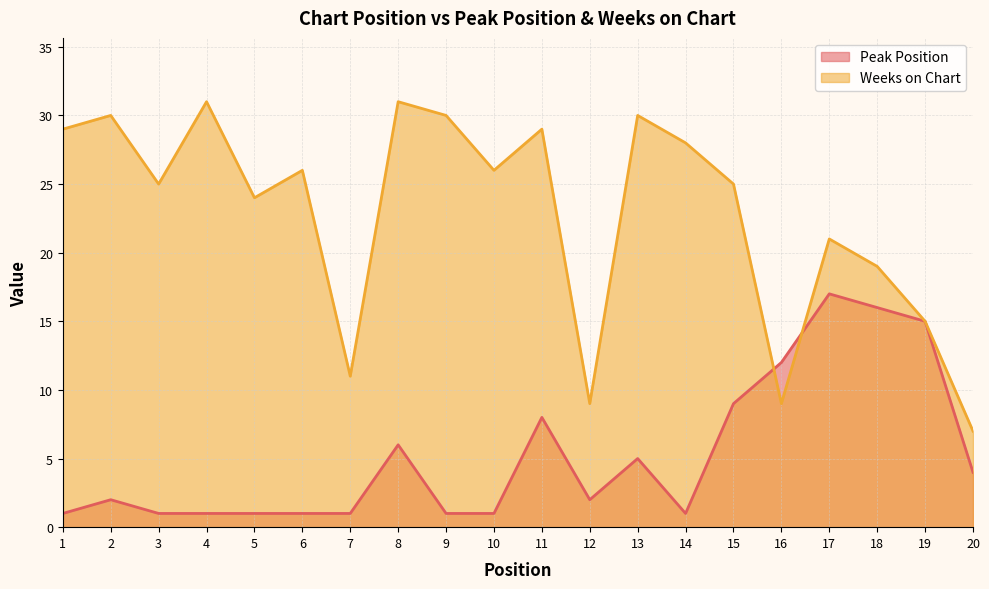

How many intersections are there between Weeks on Chart and Peak Position?

2